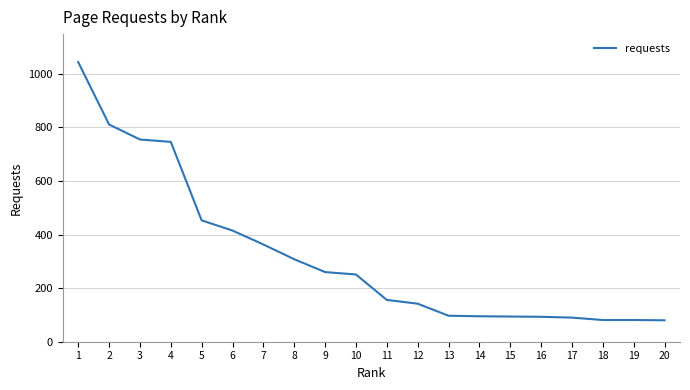

What is the difference between the maximum and minimum values?

964